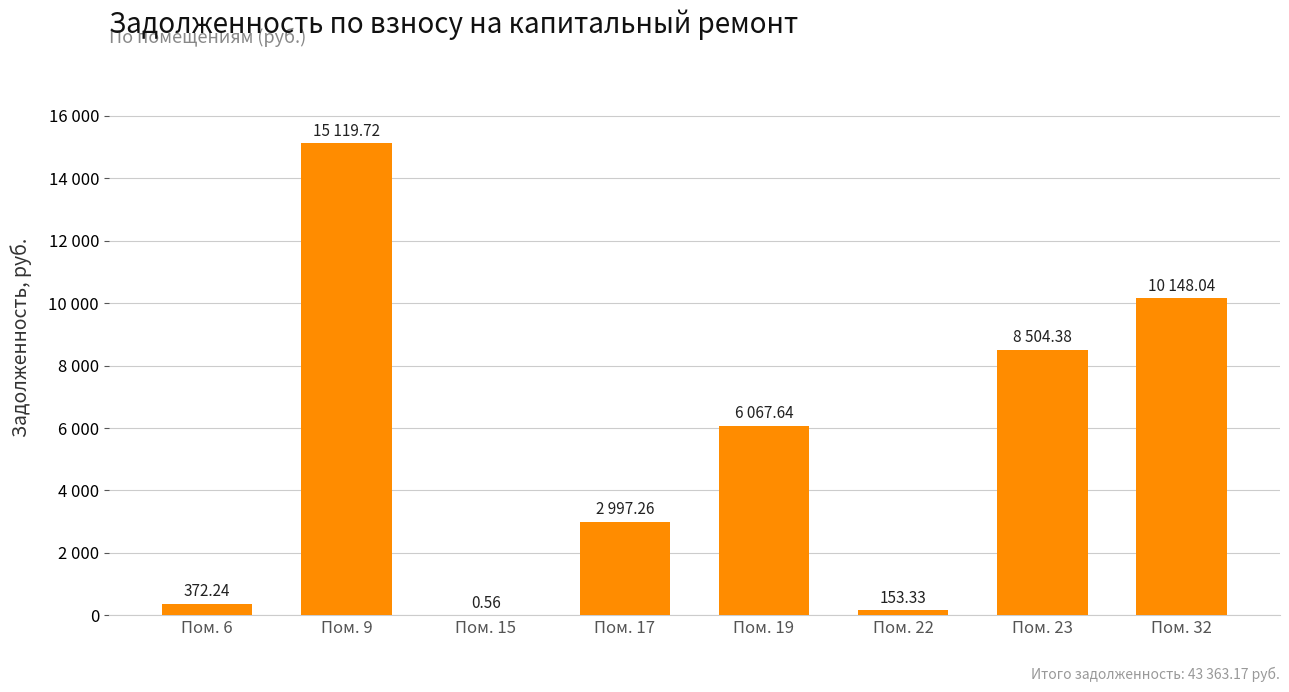

Are the bars horizontal?

No